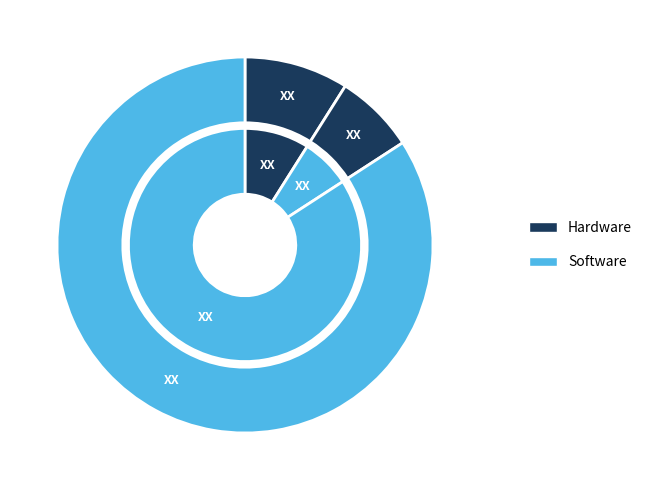

Combined, do NM_172390.3:c.704G>A and NM_172390.2:c.2101A>C account for over 50%?

Yes